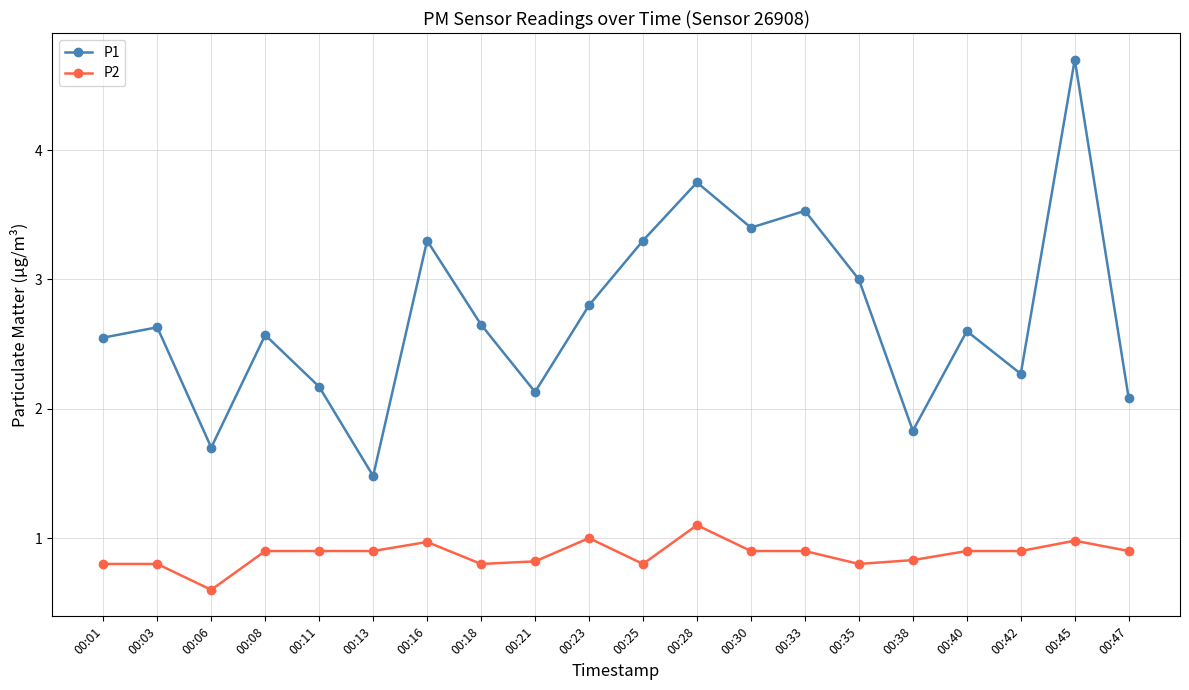

The value of P2 at 00:42 is 1.4. True or false?

False